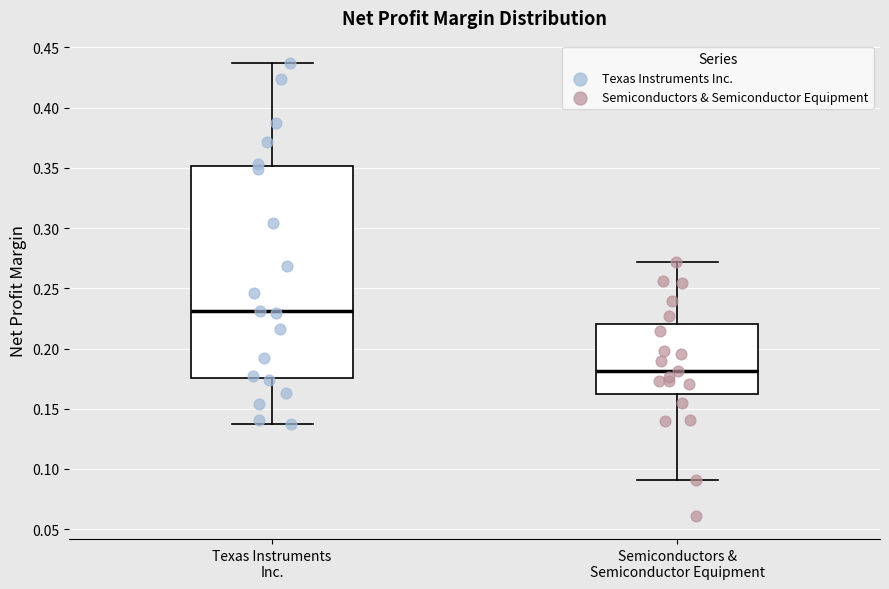

Where does the median line of the box for Texas Instruments Inc. sit on the y-axis? The values are not printed on the chart, so give them approximately, as read against the axis.

0.230